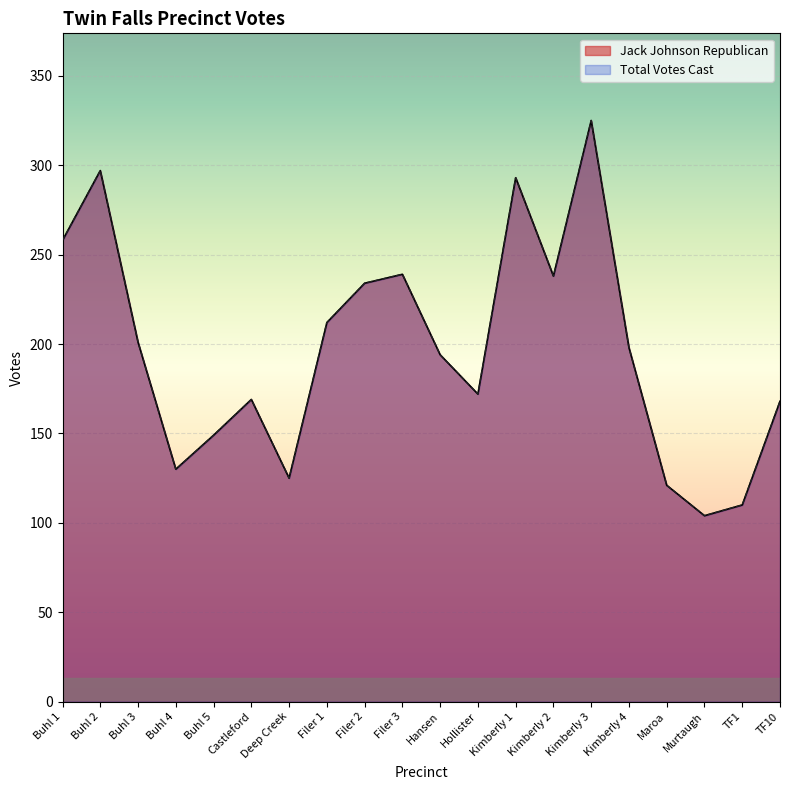

Rank the series at Maroa from lowest to highest value.

Jack Johnson Republican, Total Votes Cast